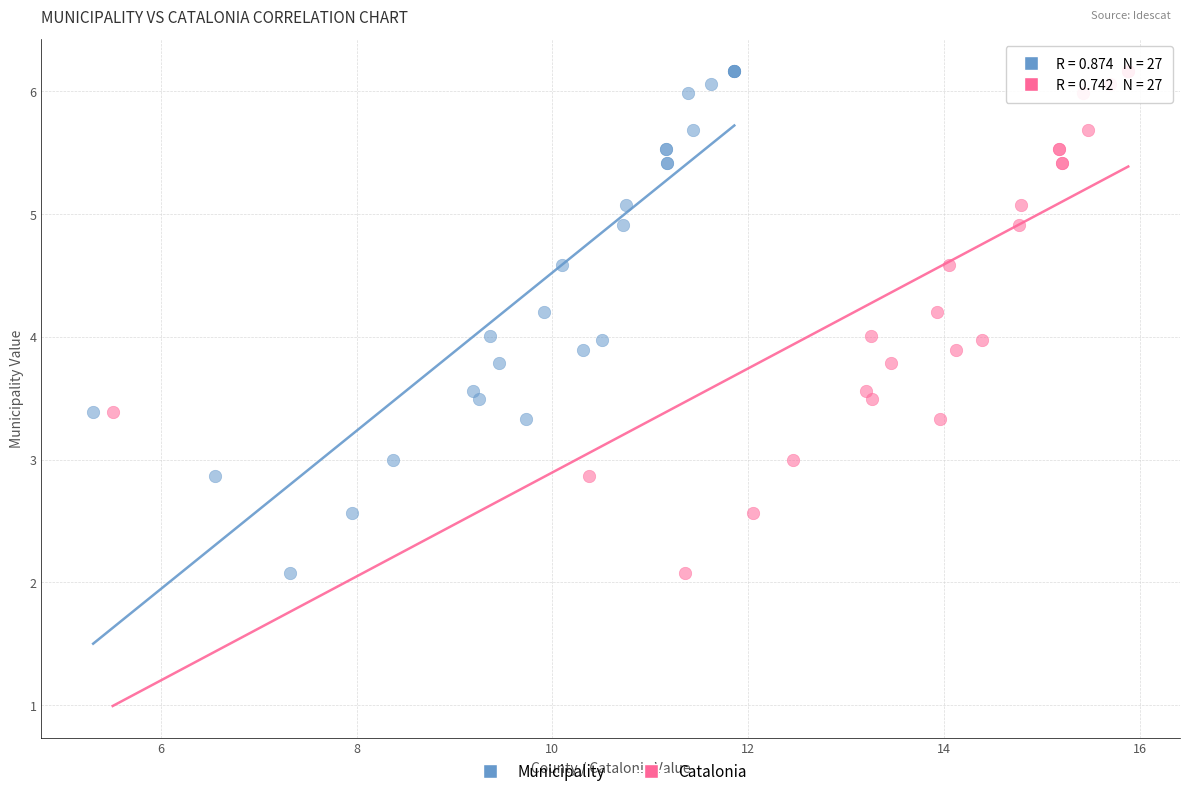

What are all the series names shown in the legend?

Municipality, Catalonia